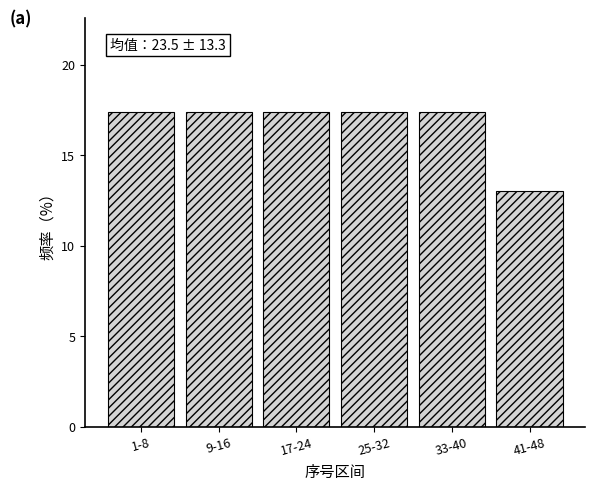

Reading left to right, transcribe all the data shown in this chart.

1-8=17.4	9-16=17.4	17-24=17.4	25-32=17.4	33-40=17.4	41-48=13.0